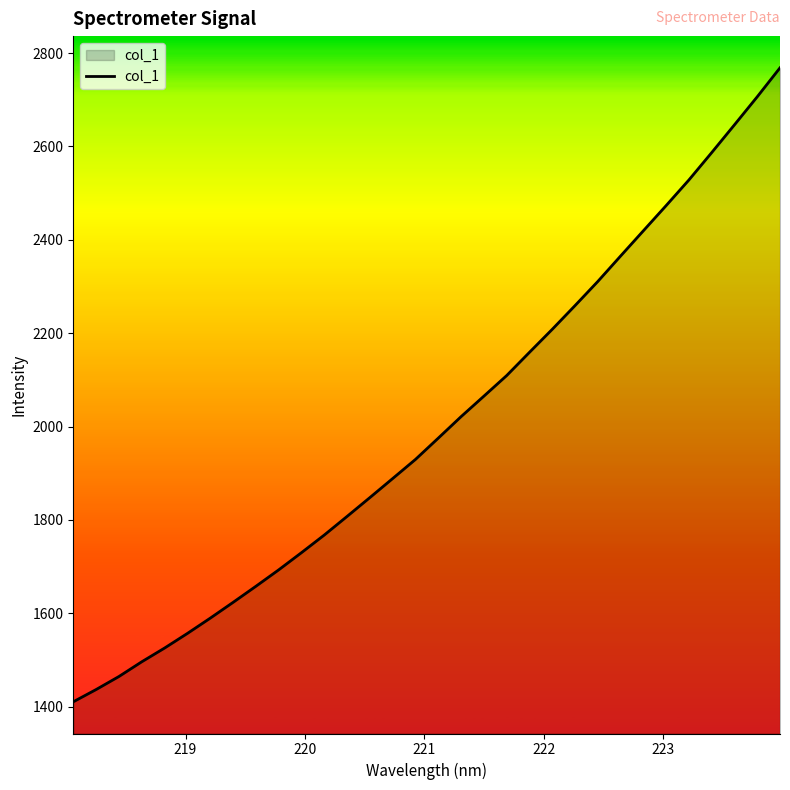

How many lines are shown in the chart?

1